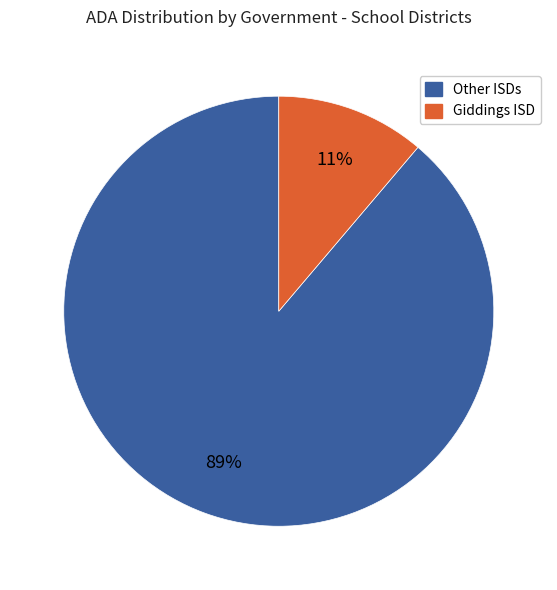

Does any single category account for the majority?

Yes